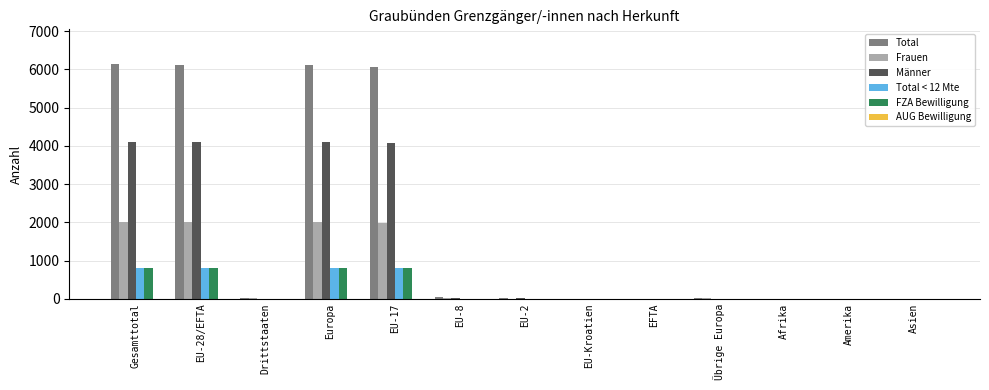

Is it true that FZA Bewilligung equals 500 at Drittstaaten?

False